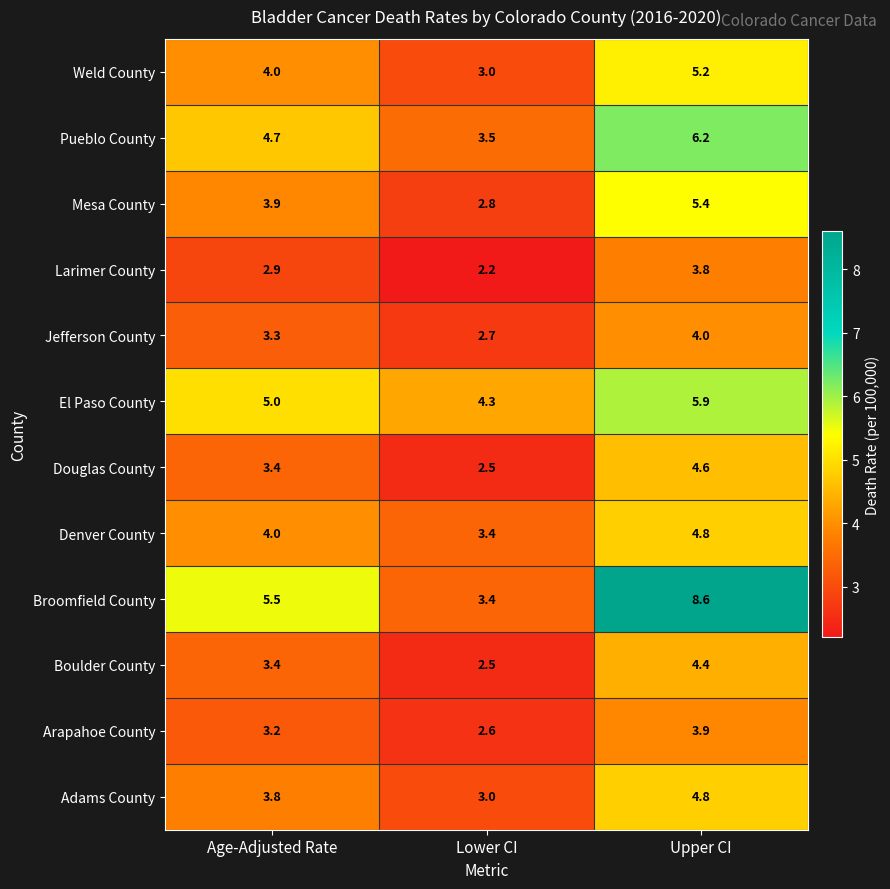

Which label corresponds to the smallest value in the chart?

Lower CI